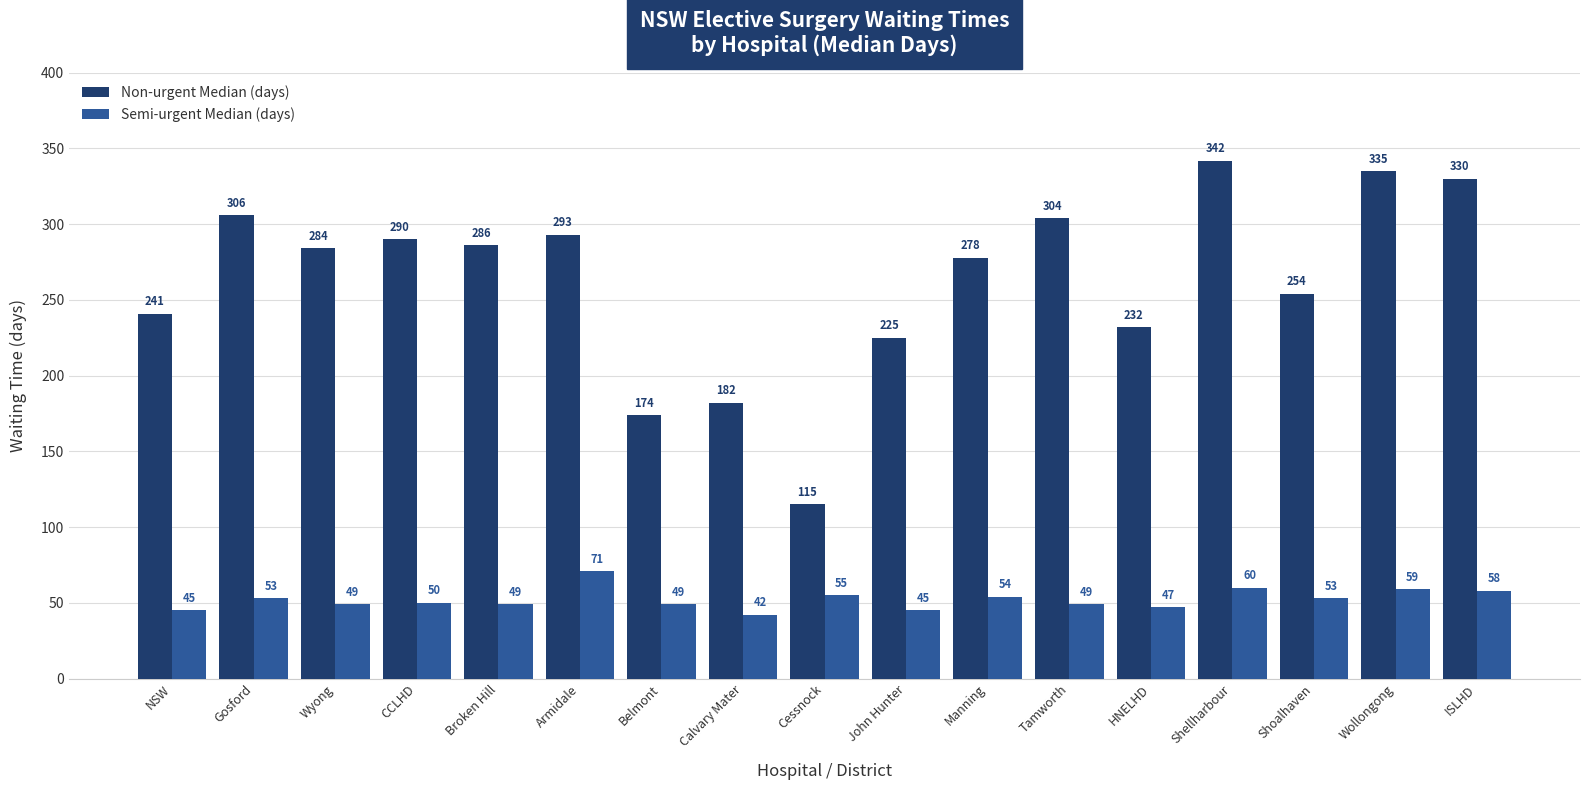

At Manning, list the series in order from smallest to largest.

Semi-urgent Median (days), Non-urgent Median (days)